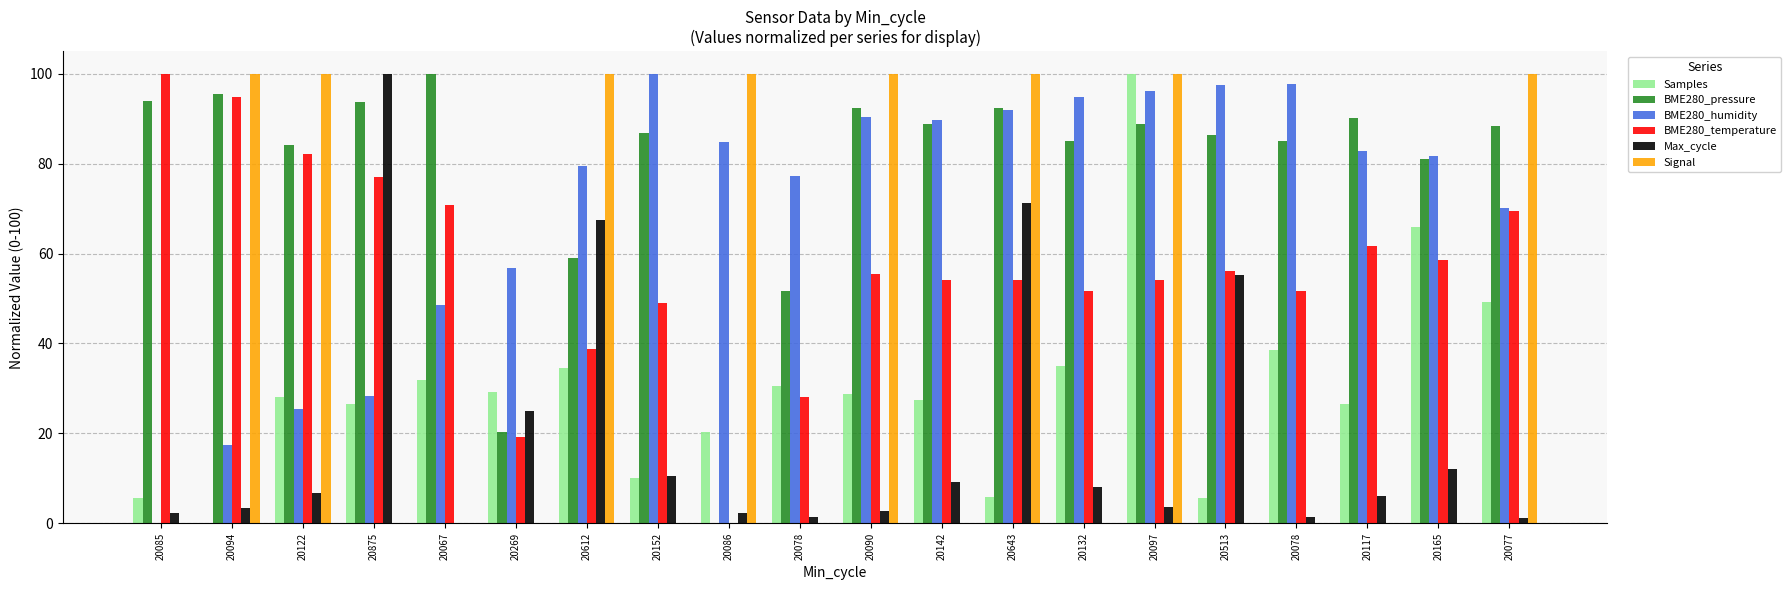

Reading left to right, list all the values displayed in this chart.

Samples: 20085=5.6	20094=0.0	20122=28.1	20875=26.5	20067=31.8	20269=29.2	20612=34.5	20152=10.1	20086=20.3	20078=30.6	20090=28.9	20142=27.5	20643=5.9	20132=35.0	20097=100.0	20513=5.7	20078=38.6	20117=26.6	20165=65.8	20077=49.3
BME280_pressure: 20085=94.0	20094=95.5	20122=84.1	20875=93.8	20067=100.0	20269=20.3	20612=59.1	20152=86.8	20086=0.0	20078=51.6	20090=92.3	20142=88.9	20643=92.3	20132=85.0	20097=88.9	20513=86.4	20078=85.0	20117=90.1	20165=81.0	20077=88.5
BME280_humidity: 20085=0.0	20094=17.4	20122=25.4	20875=28.2	20067=48.5	20269=56.7	20612=79.5	20152=100.0	20086=84.7	20078=77.2	20090=90.4	20142=89.6	20643=92.0	20132=94.8	20097=96.2	20513=97.4	20078=97.6	20117=82.8	20165=81.6	20077=70.1
BME280_temperature: 20085=100.0	20094=94.9	20122=82.2	20875=77.1	20067=70.7	20269=19.1	20612=38.9	20152=49.0	20086=0.0	20078=28.0	20090=55.4	20142=54.1	20643=54.1	20132=51.6	20097=54.1	20513=56.1	20078=51.6	20117=61.8	20165=58.6	20077=69.4
Max_cycle: 20085=2.2	20094=3.3	20122=6.8	20875=100.0	20067=0.0	20269=25.0	20612=67.5	20152=10.5	20086=2.4	20078=1.4	20090=2.8	20142=9.3	20643=71.3	20132=8.0	20097=3.7	20513=55.2	20078=1.4	20117=6.2	20165=12.1	20077=1.2
Signal: 20085=0.0	20094=100.0	20122=100.0	20875=0.0	20067=0.0	20269=0.0	20612=100.0	20152=0.0	20086=100.0	20078=0.0	20090=100.0	20142=0.0	20643=100.0	20132=0.0	20097=100.0	20513=0.0	20078=0.0	20117=0.0	20165=0.0	20077=100.0